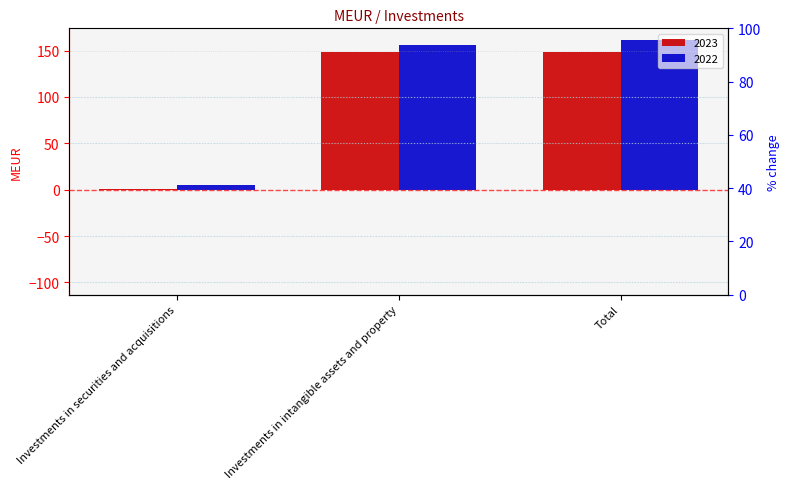

What is the spread (max minus min) of values at Investments in securities and acquisitions?

4